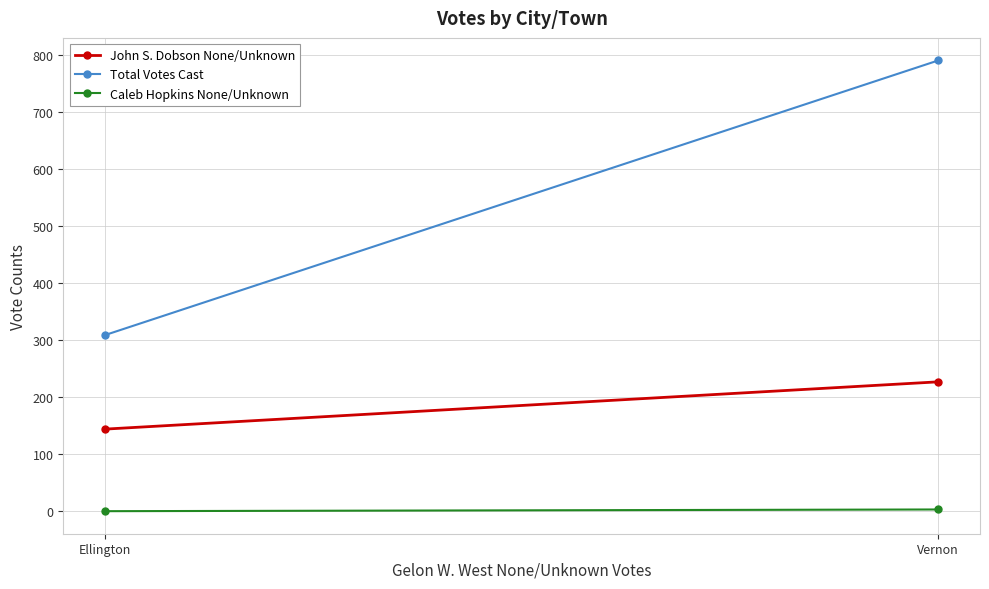

True or false: Total Votes Cast has a value of 507 at Ellington.

False